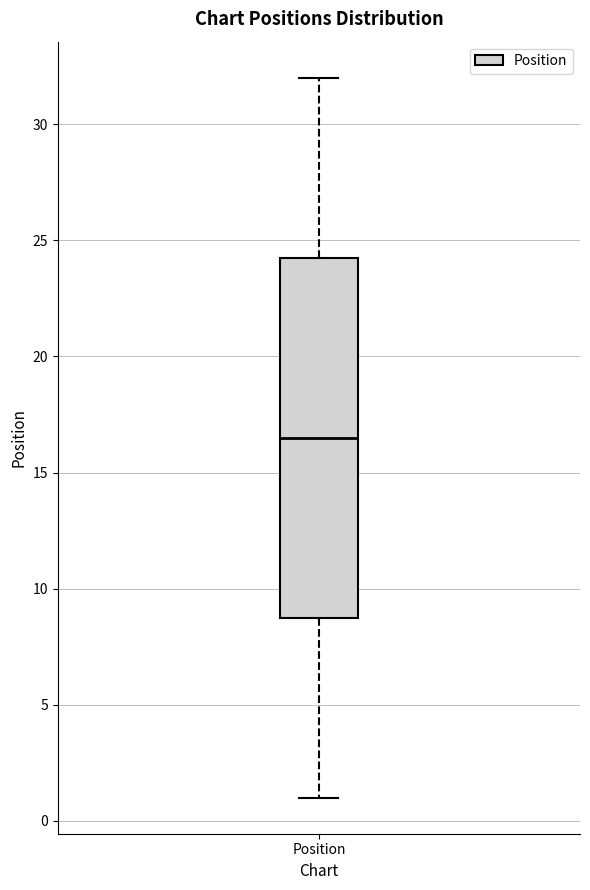

Where is the upper edge of the box for Position on the y-axis? The values are not printed on the chart, so give them approximately, as read against the axis.

24.5